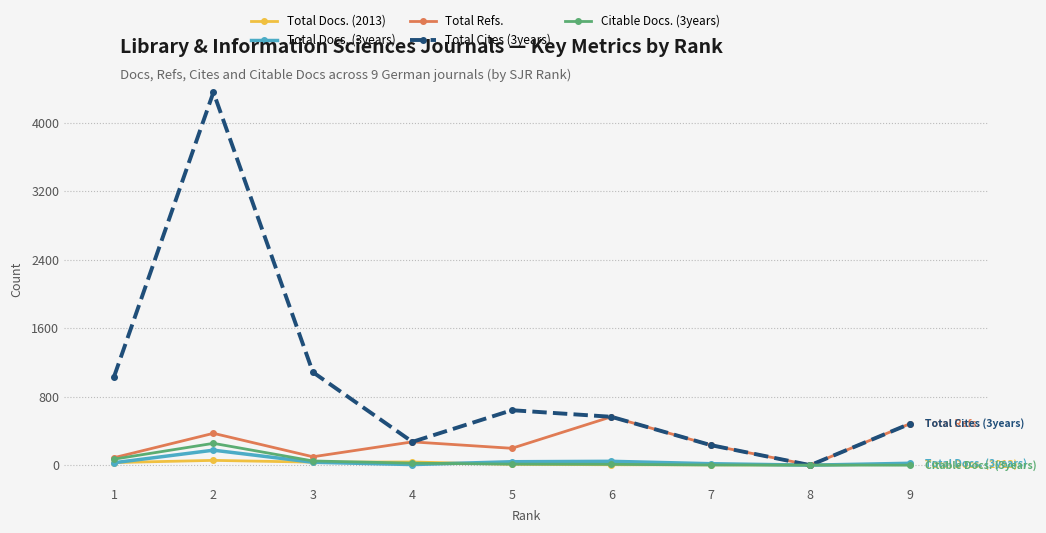

Which series has the largest range (max minus min)?

Total Cites (3years)